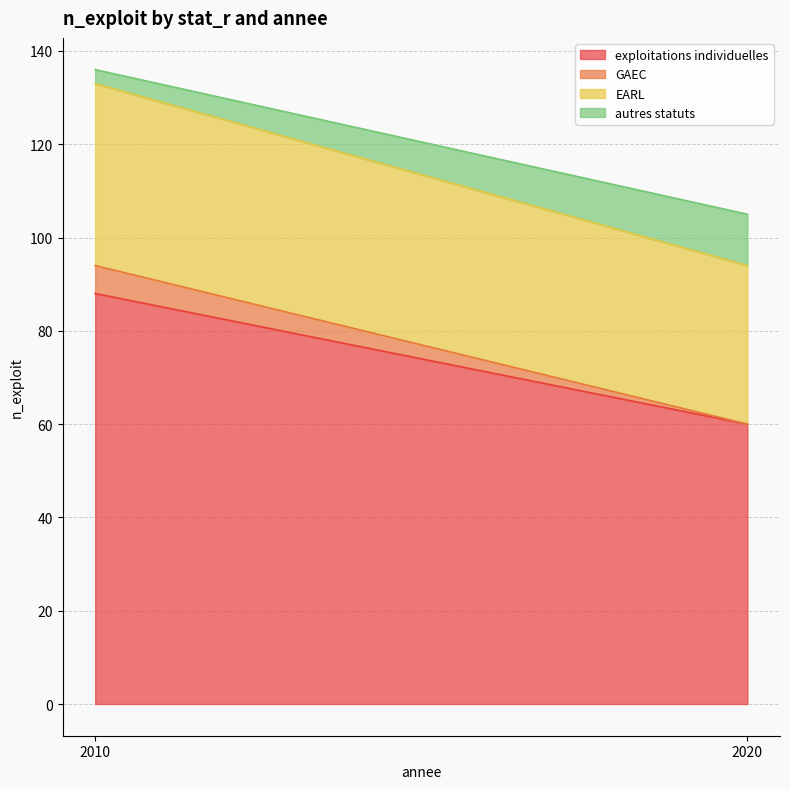

Reading left to right, list all the values displayed in this chart.

exploitations individuelles: 2010=88	2020=60
GAEC: 2010=6	2020=0
EARL: 2010=39	2020=34
autres statuts: 2010=3	2020=11